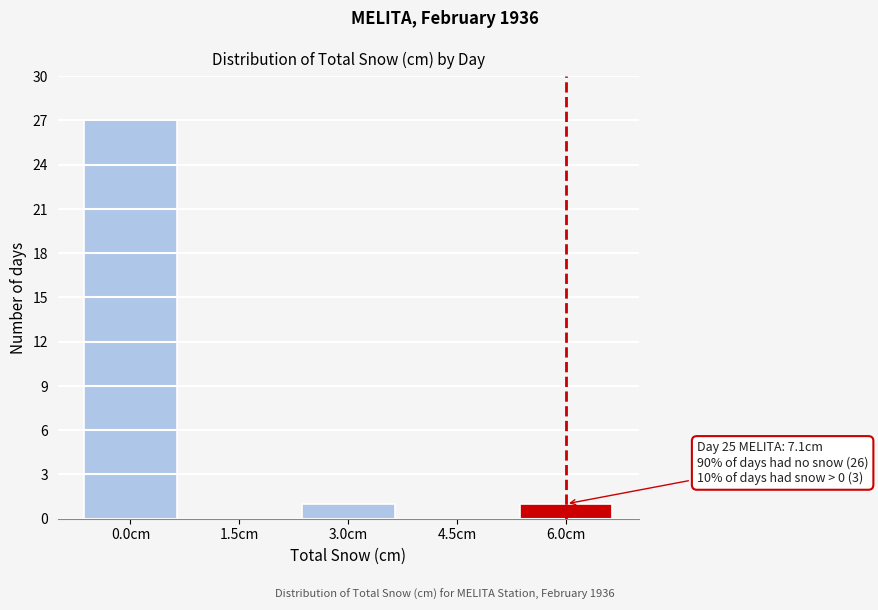

Reading left to right, list all the values displayed in this chart.

0.0cm=27	1.5cm=0	3.0cm=1	4.5cm=0	6.0cm=1